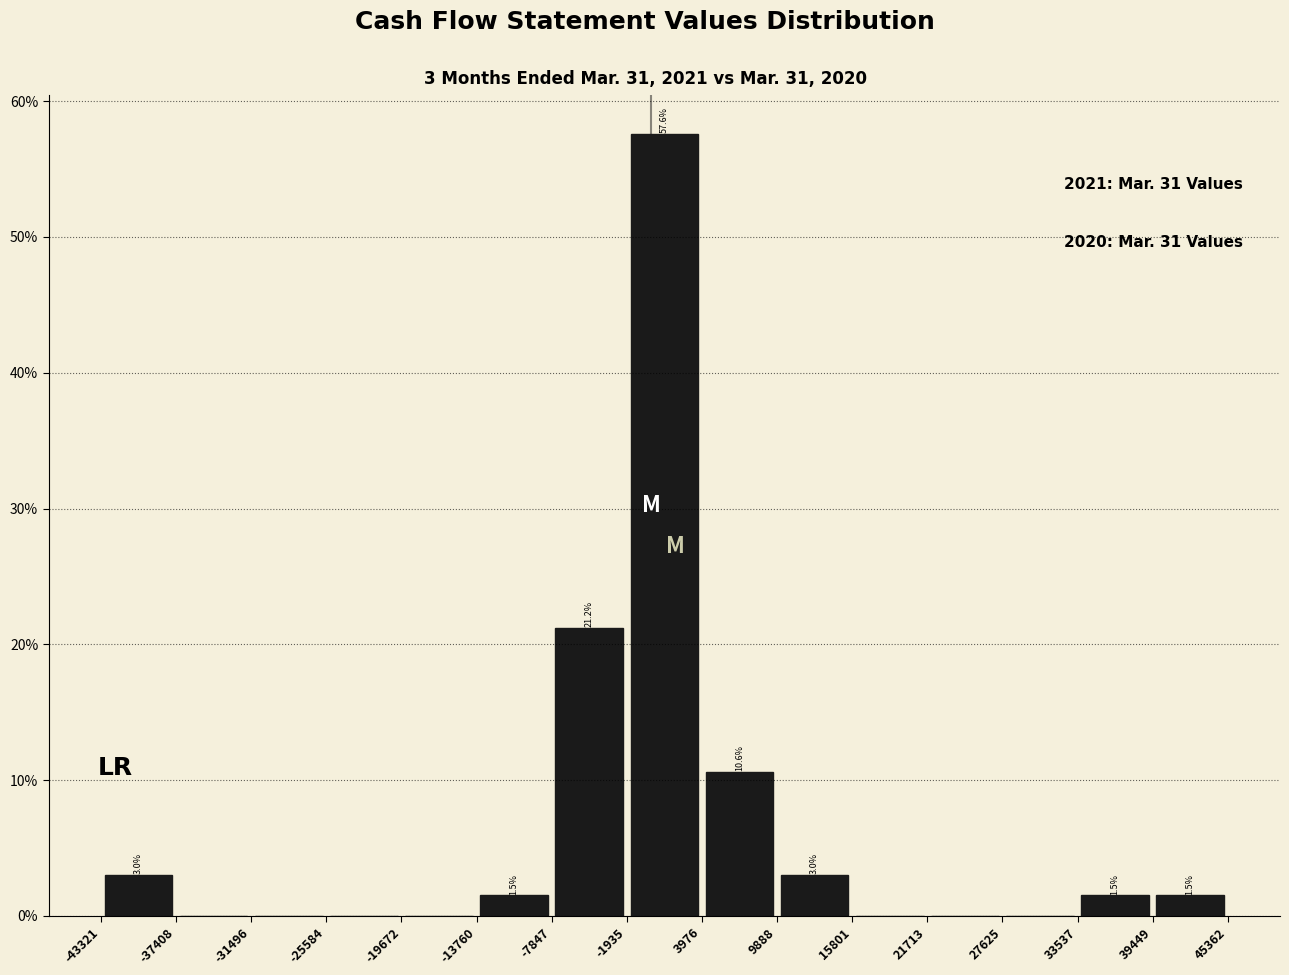

Which range on the x-axis has the tallest bar?

-1935 to 3976